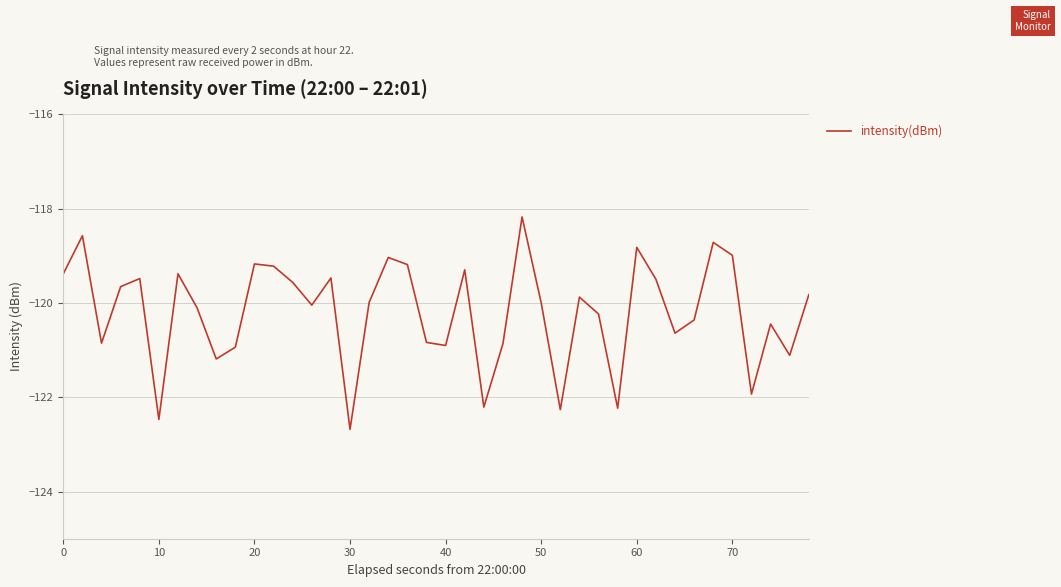

Is this an area chart (filled region under the line)?

No